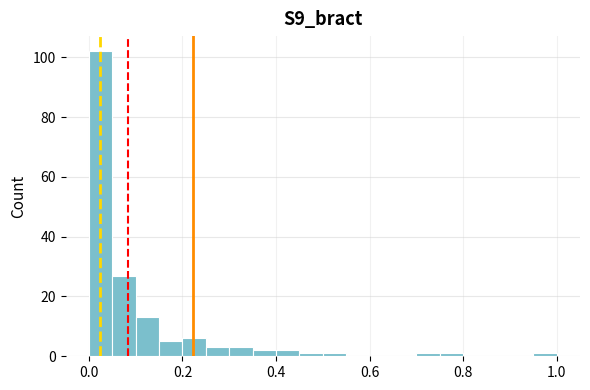

Around what value on the x-axis is the tallest bar? Give the approximate position of its centre, as read against the axis.

0.02